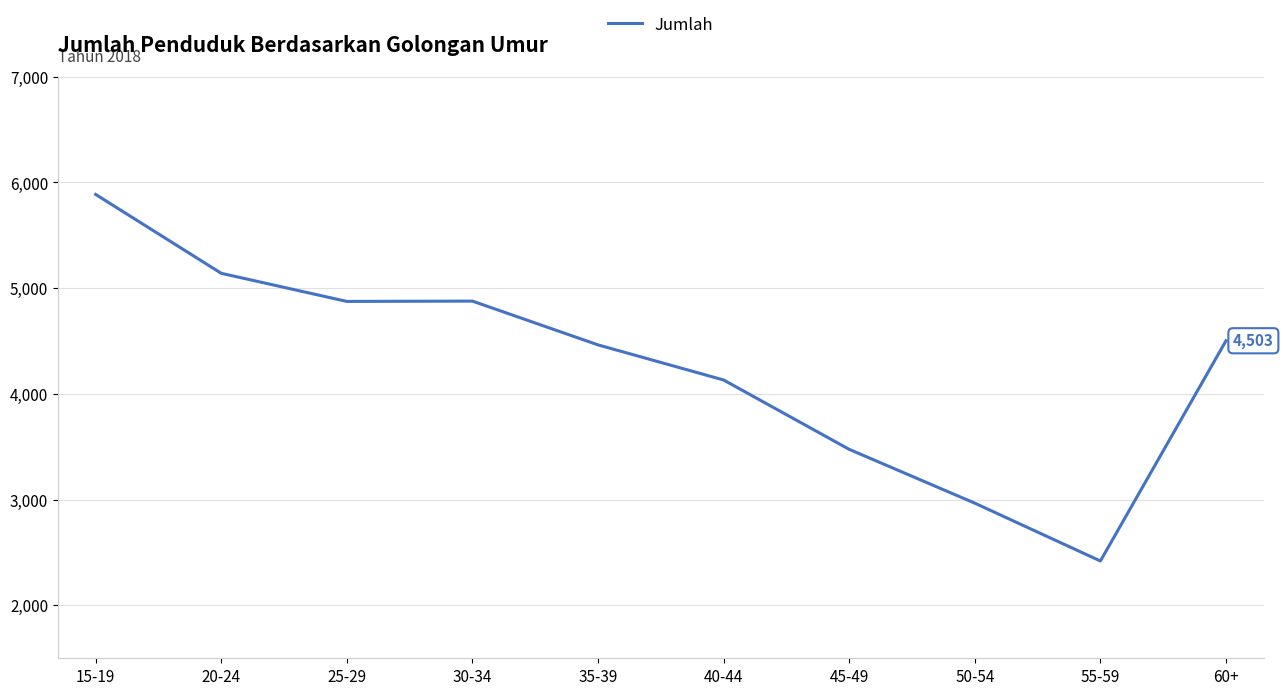

Does the chart display data point markers on the line(s)?

No